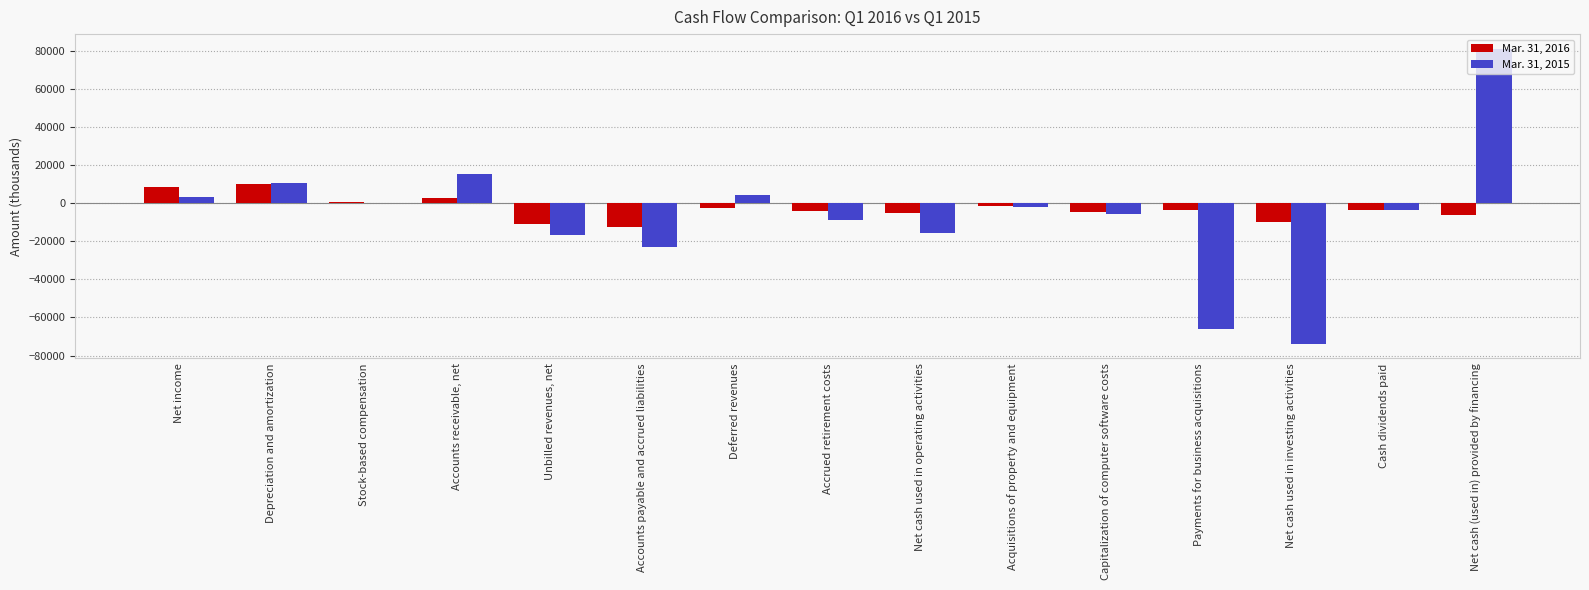

What is the average value of the Mar. 31, 2016 series?

-2748